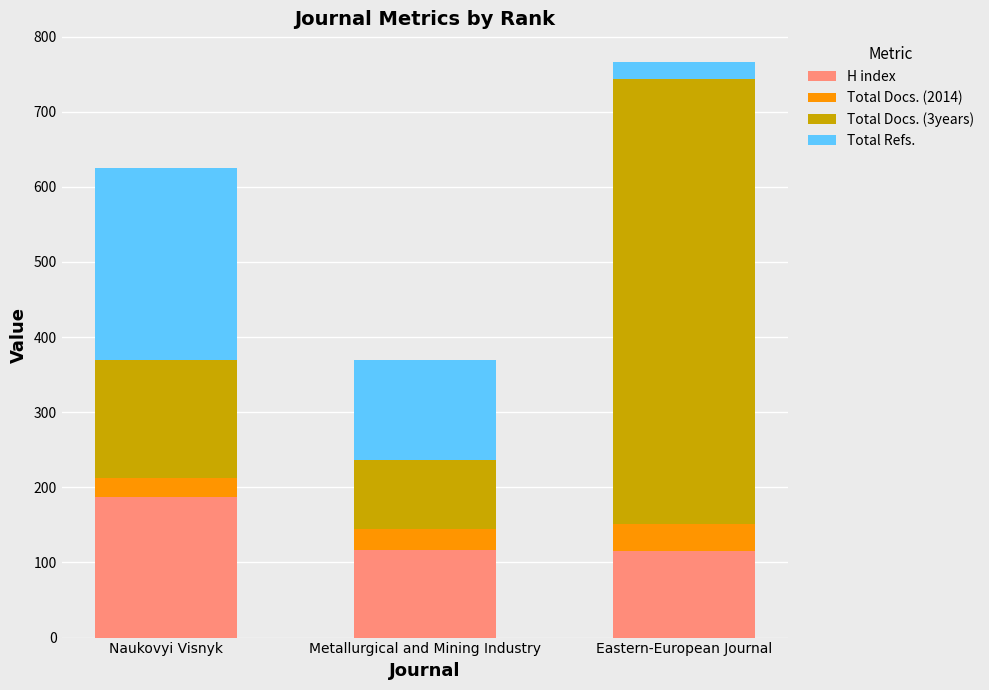

The value of H index at Eastern-European Journal is 115. True or false?

True